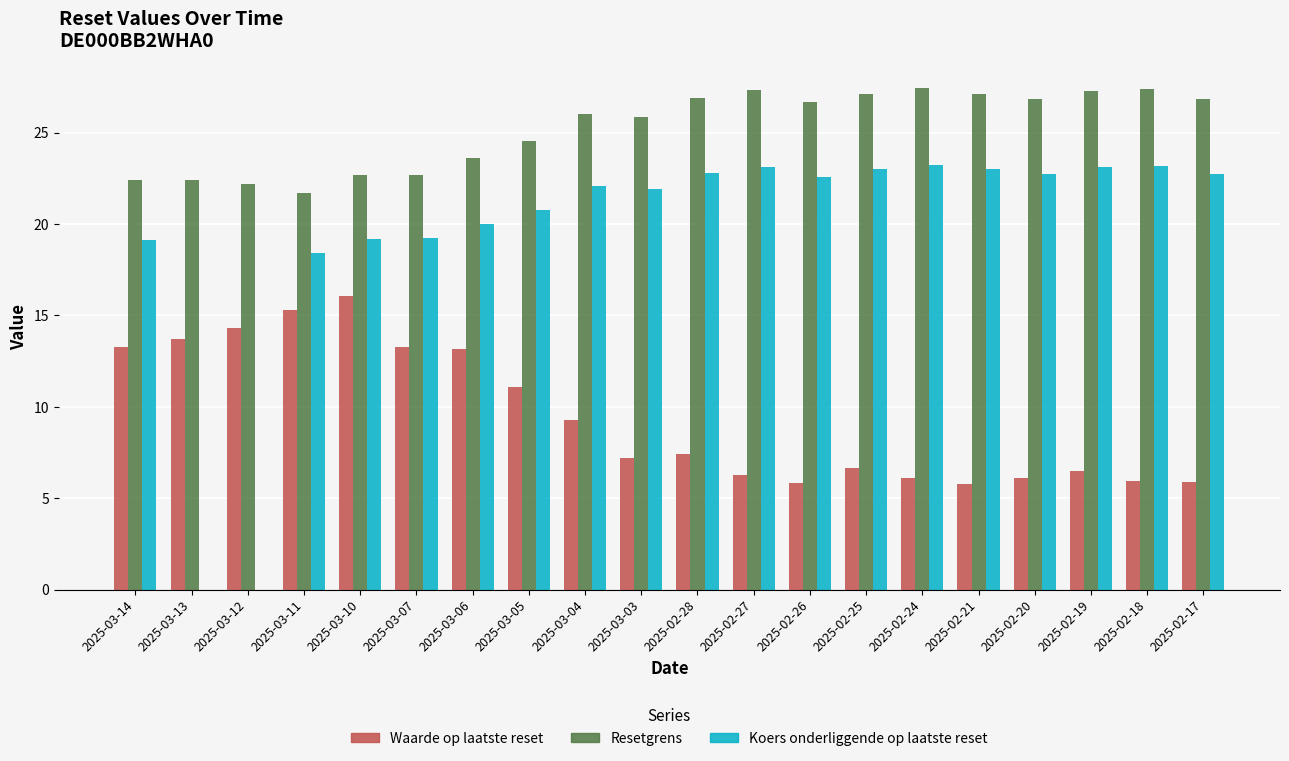

Is it true that Waarde op laatste reset equals 7.2 at 2025-03-03?

True